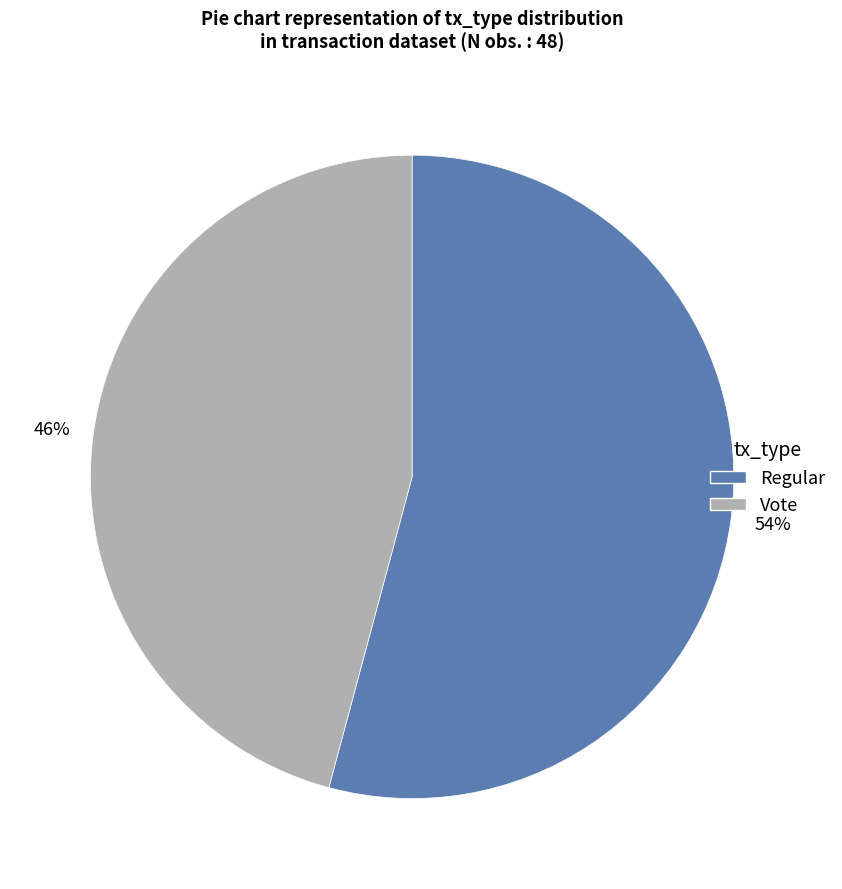

True or false: Regular accounts for 68% of the total.

False